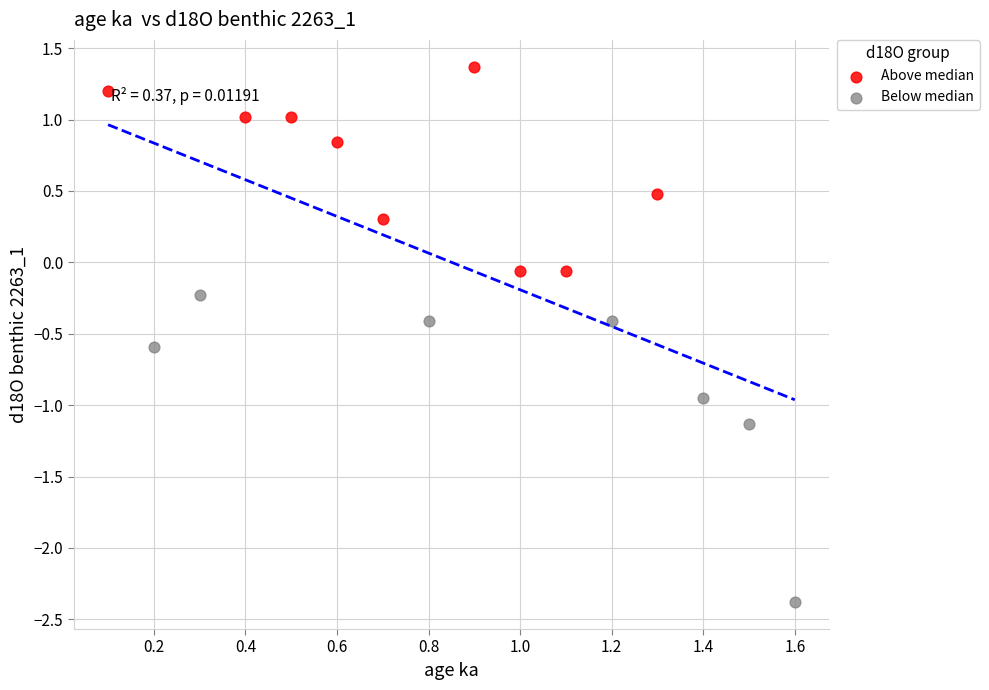

Which series has the widest spread of Y values?

Below median